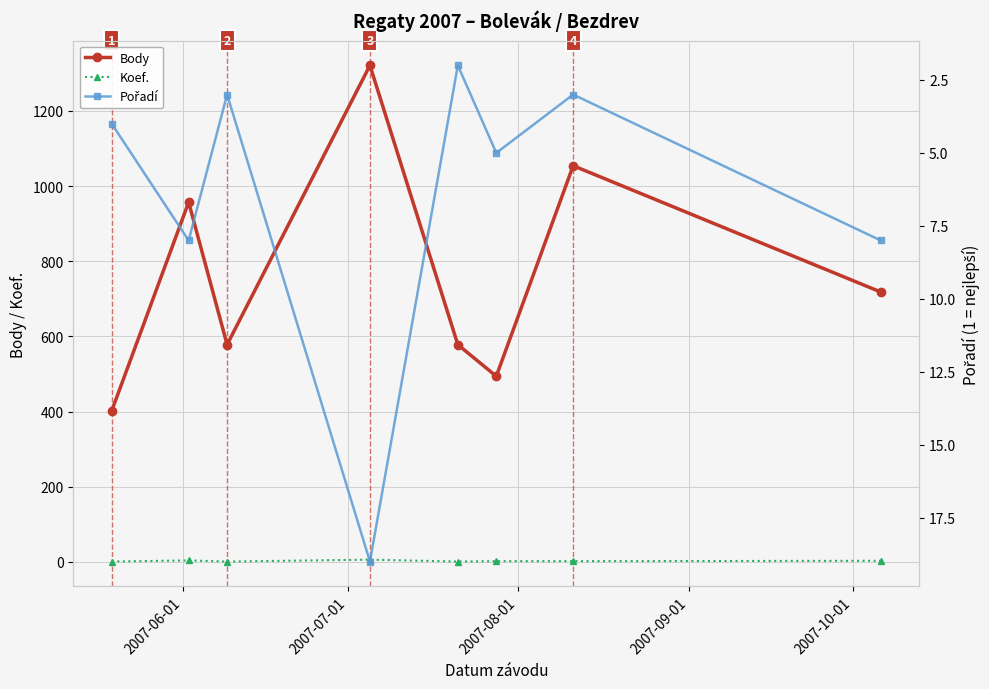

How many data points in Pořadí are above 5?

3